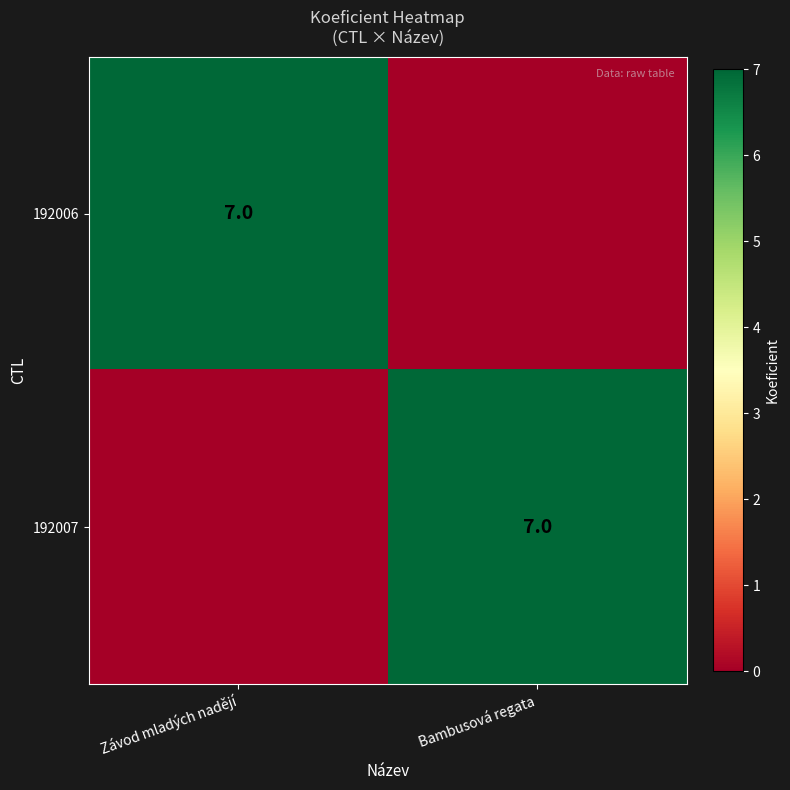

True or false: 192007 has a value of 4 at Bambusová regata.

False